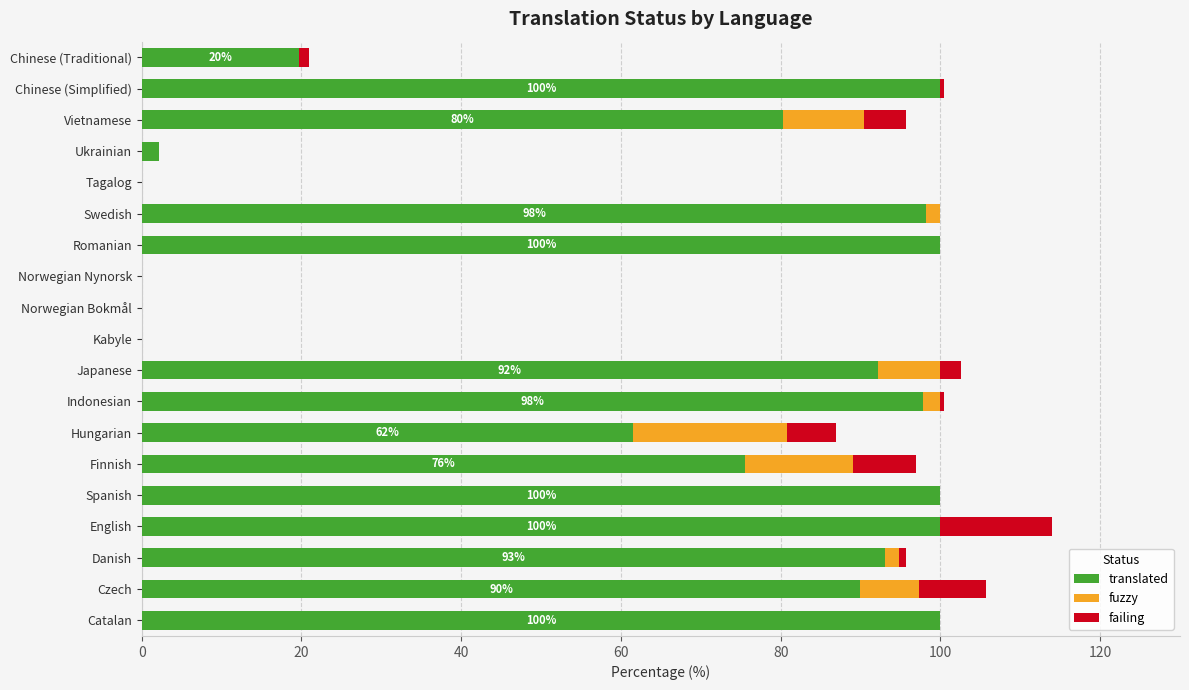

What are all the series names shown in the legend?

translated, fuzzy, failing